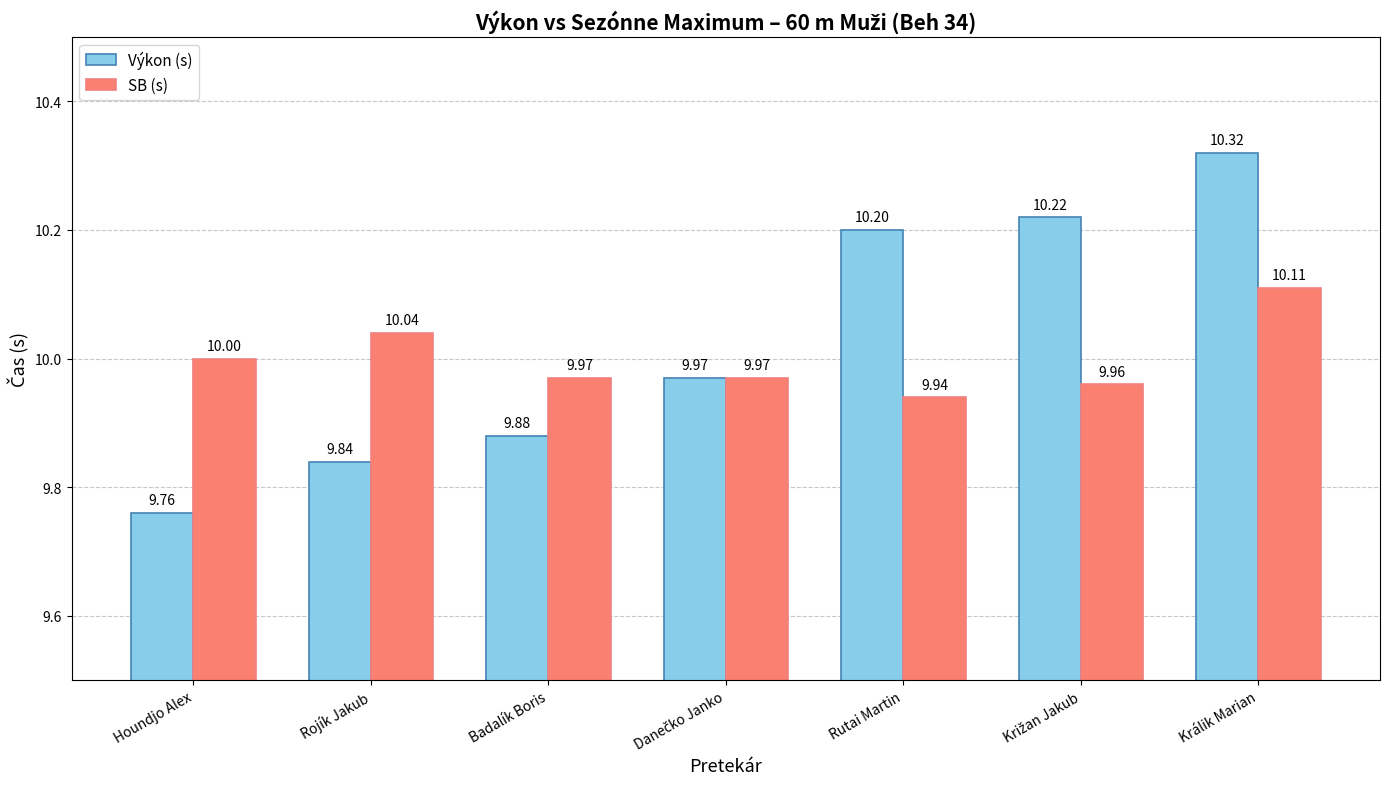

Where is SB (s) nearest to the value 10?

Houndjo Alex